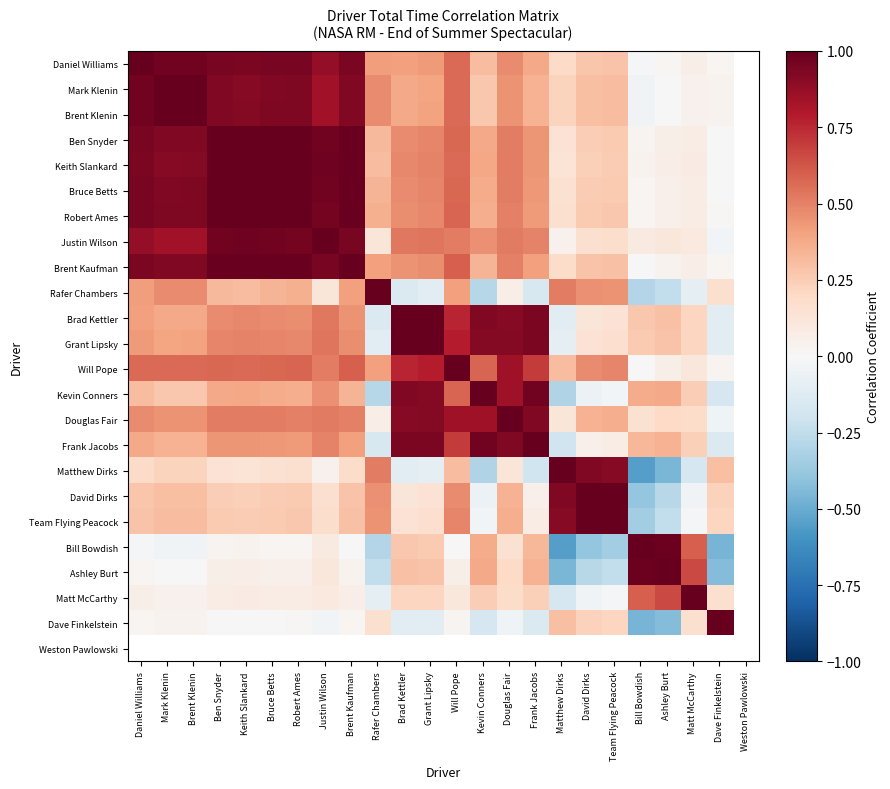

List the labels in order of Ashley Burt value, smallest first.

Matthew Dirks, Dave Finkelstein, David Dirks, Rafer Chambers, Team Flying Peacock, Mark Klenin, Brent Klenin, Daniel Williams, Brent Kaufman, Robert Ames, Bruce Betts, Ben Snyder, Will Pope, Keith Slankard, Justin Wilson, Douglas Fair, Grant Lipsky, Brad Kettler, Frank Jacobs, Kevin Conners, Matt McCarthy, Bill Bowdish, Ashley Burt, Weston Pawlowski